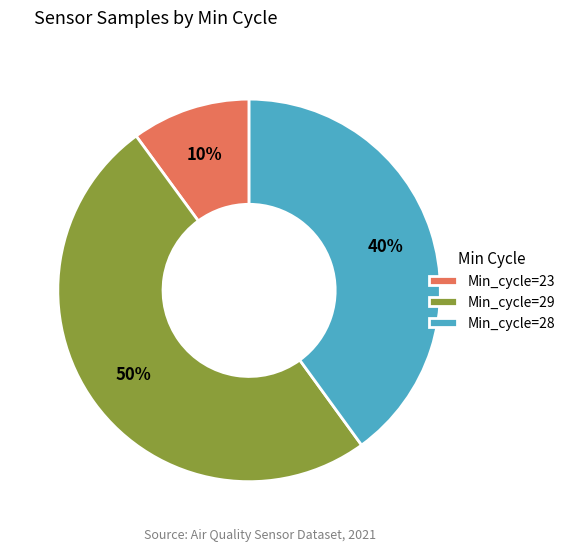

What percentage is the Min_cycle=23 slice, to the nearest percent?

10%